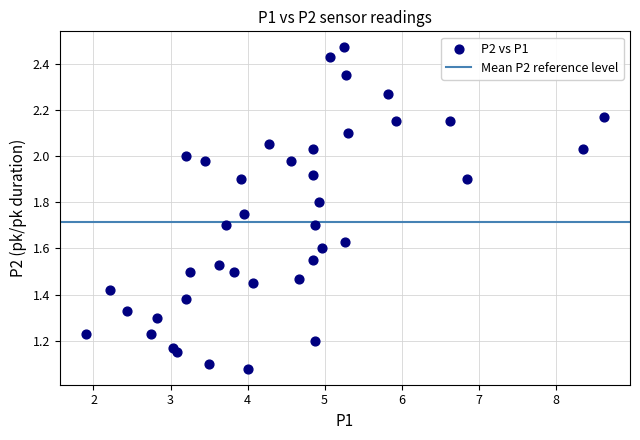

What is the range of X values (max minus min)?

6.7